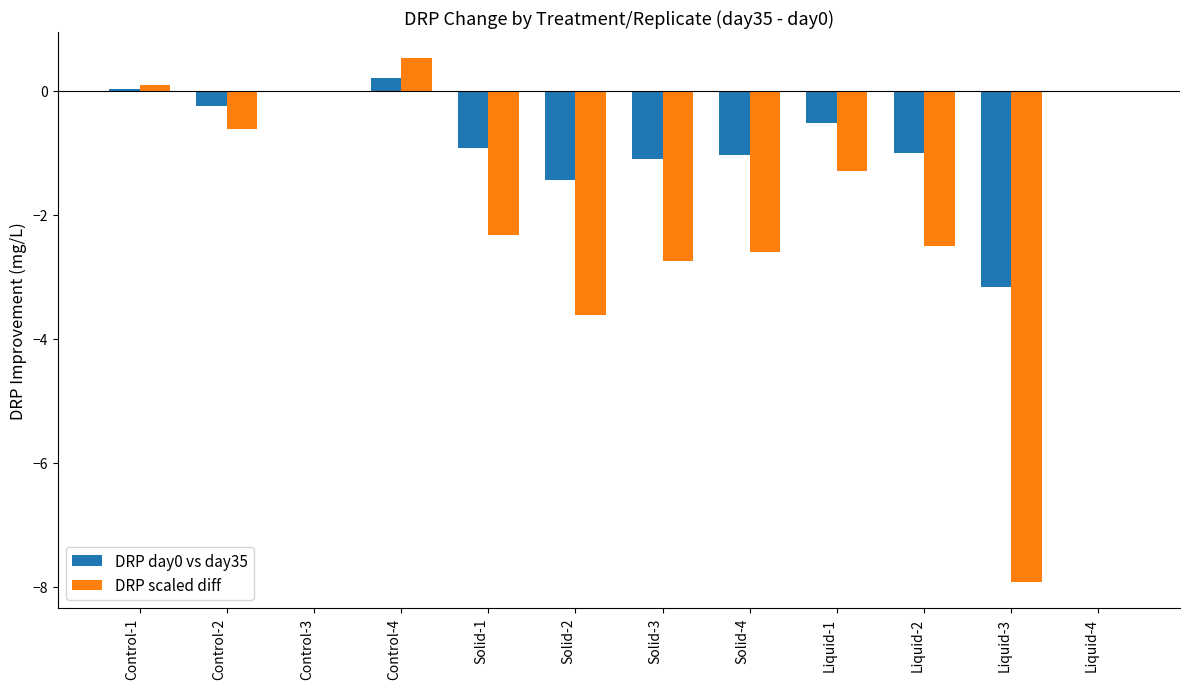

The DRP day0 vs day35 series shows -0.0 at Control-3. True or false?

True